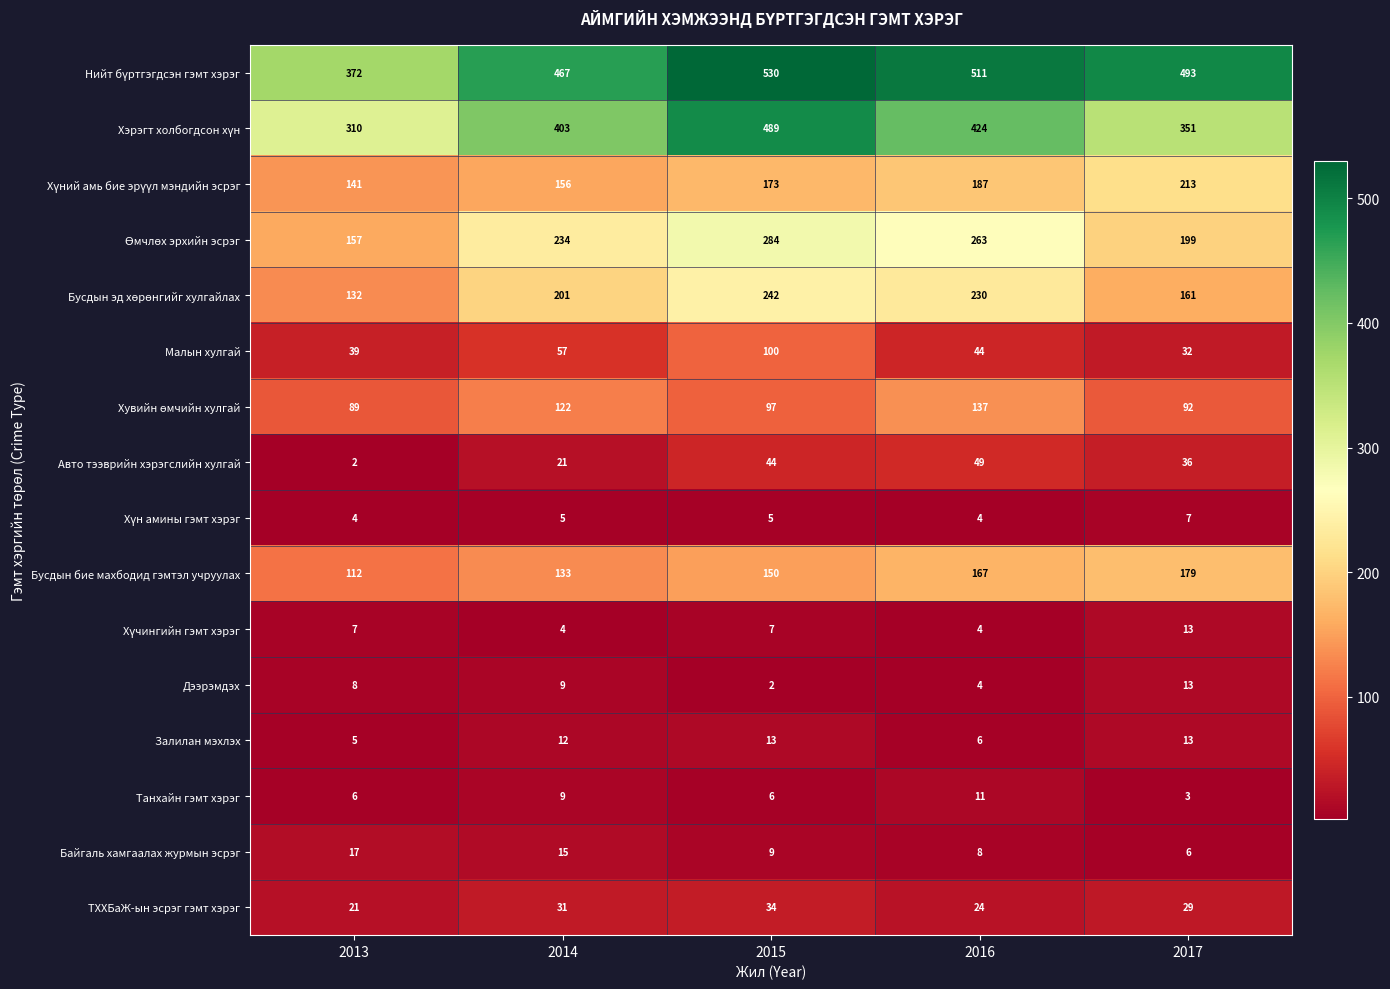

Is the value of Дээрэмдэх at 2013 greater than the value of Залилан мэхлэх at 2015?

No